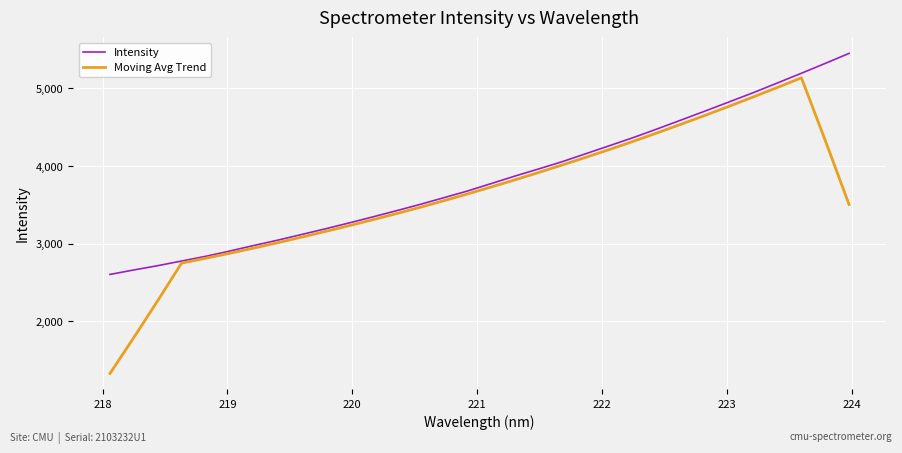

What is the lowest value of the Intensity series?

2604.8